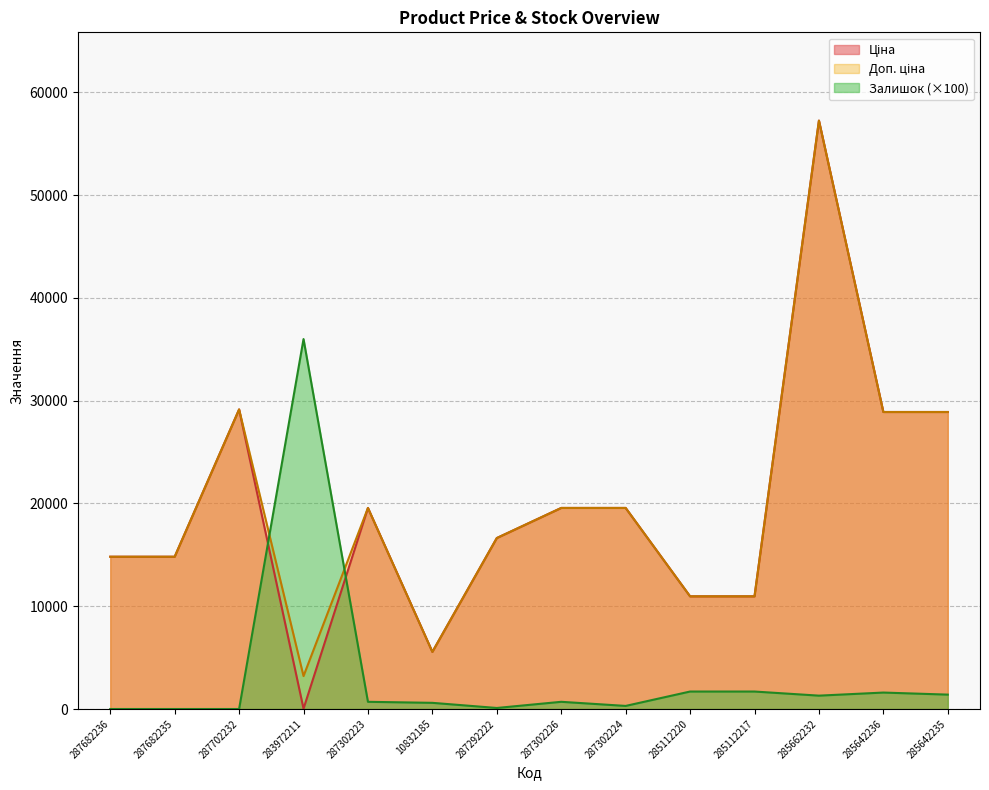

True or false: Ціна has a value of 29152.3 at 287702232.

True